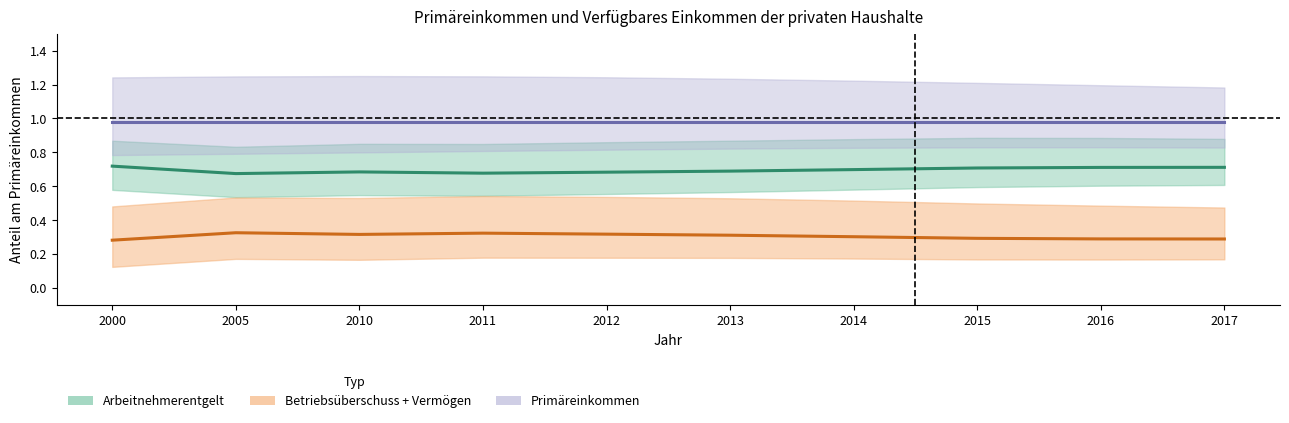

Reading left to right, transcribe all the data shown in this chart.

Arbeitnehmerentgelt: 0.7	0.7	0.7	0.7	0.7	0.7	0.7	0.7	0.7	0.7
Betriebsüberschuss + Vermögen: 0.3	0.3	0.3	0.3	0.3	0.3	0.3	0.3	0.3	0.3
Primäreinkommen: 1.0	1.0	1.0	1.0	1.0	1.0	1.0	1.0	1.0	1.0